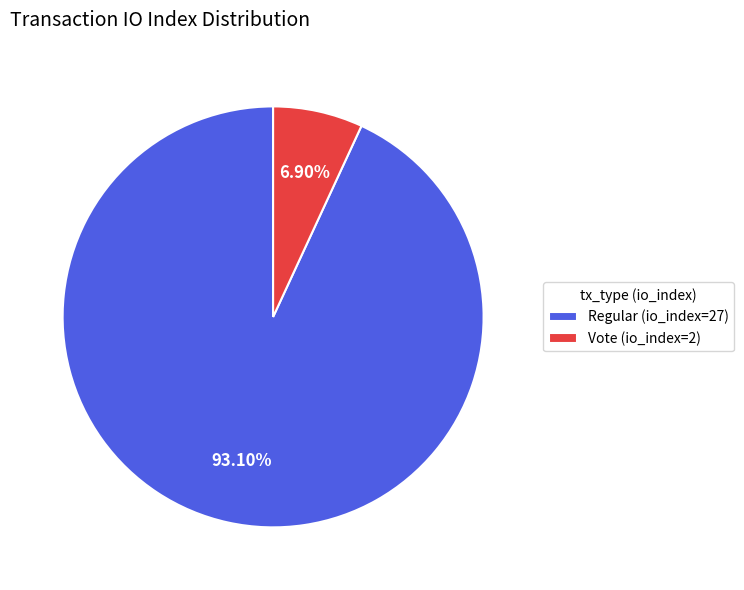

Which category has the smallest portion of the pie?

Vote (io_index=2)